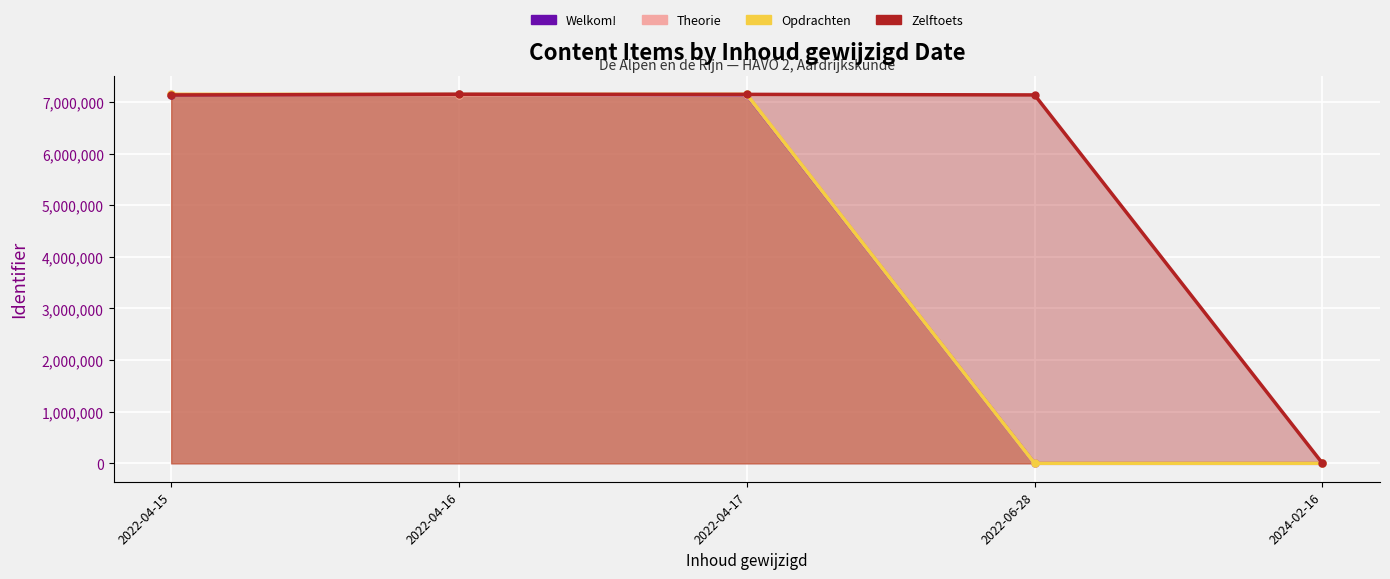

The Theorie series shows 0 at 2022-06-28. True or false?

True